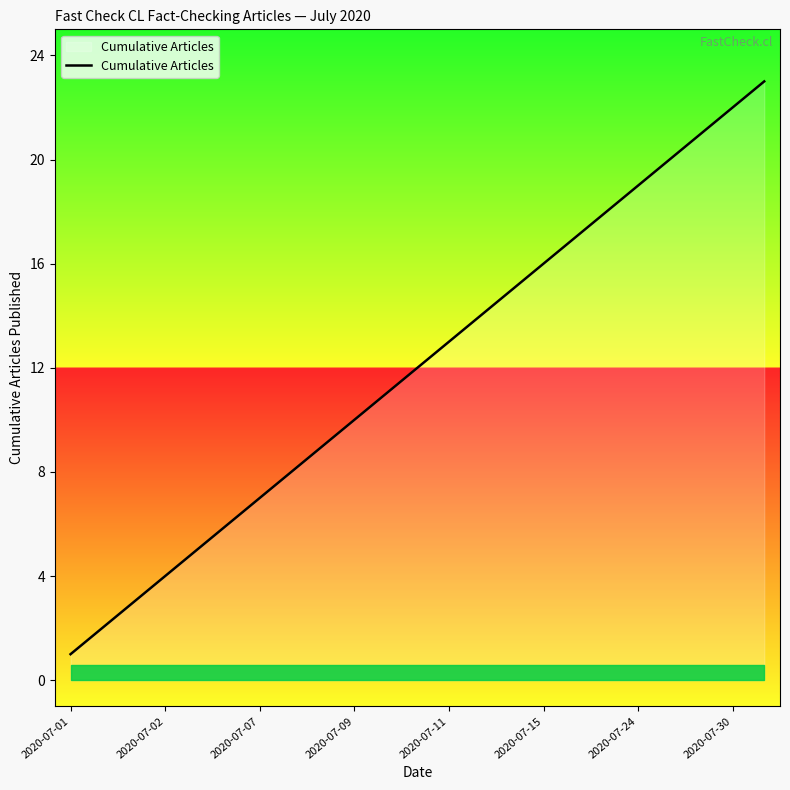

What is the greatest value displayed?

23